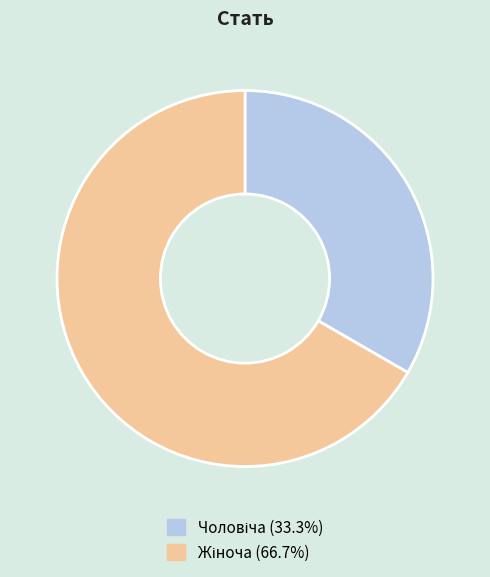

Do Чоловіча and Жіноча together represent more than half of the pie?

Yes